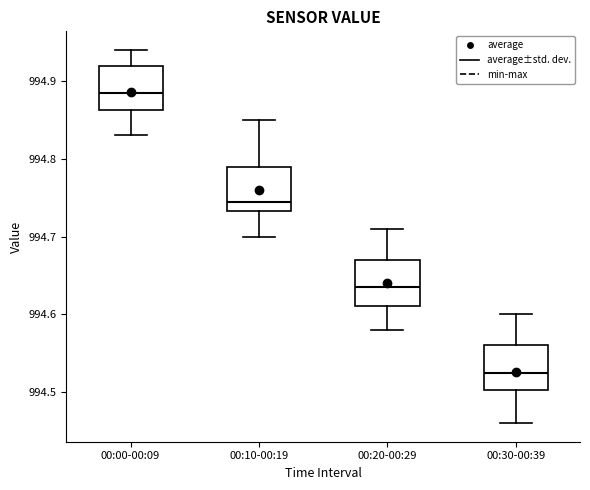

Where does the median line of the box for 00:10-00:19 sit on the y-axis? The values are not printed on the chart, so give them approximately, as read against the axis.

994.75